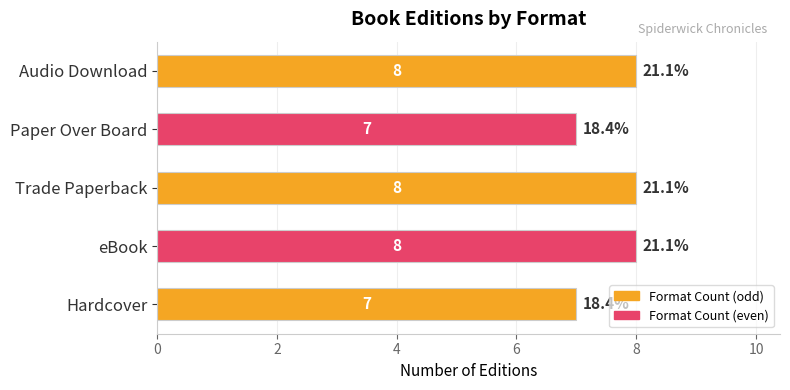

Reading bottom to top, transcribe all the data shown in this chart.

7	8	8	7	8